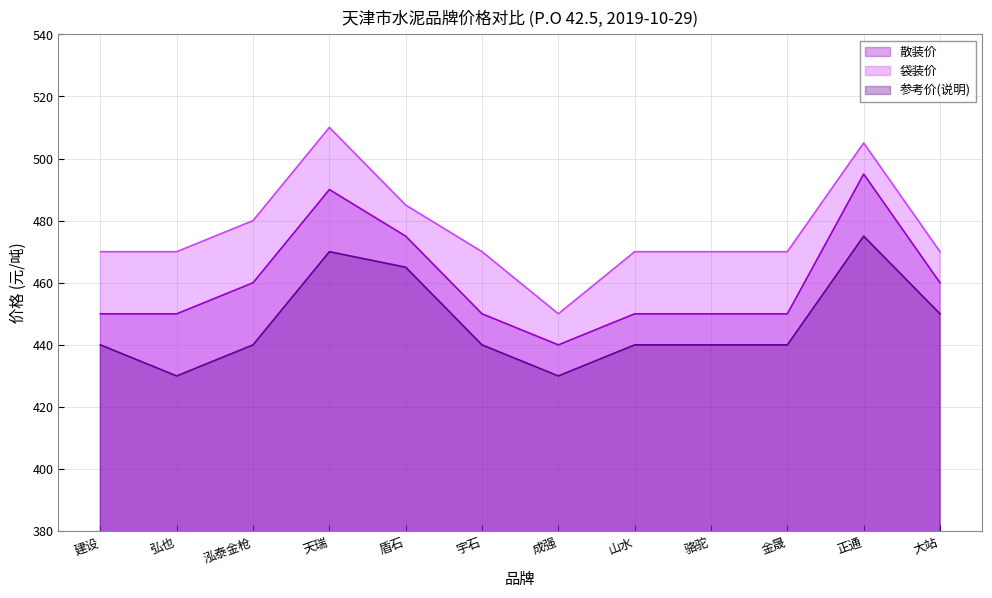

At which category does the chart reach its minimum across all series?

弘也